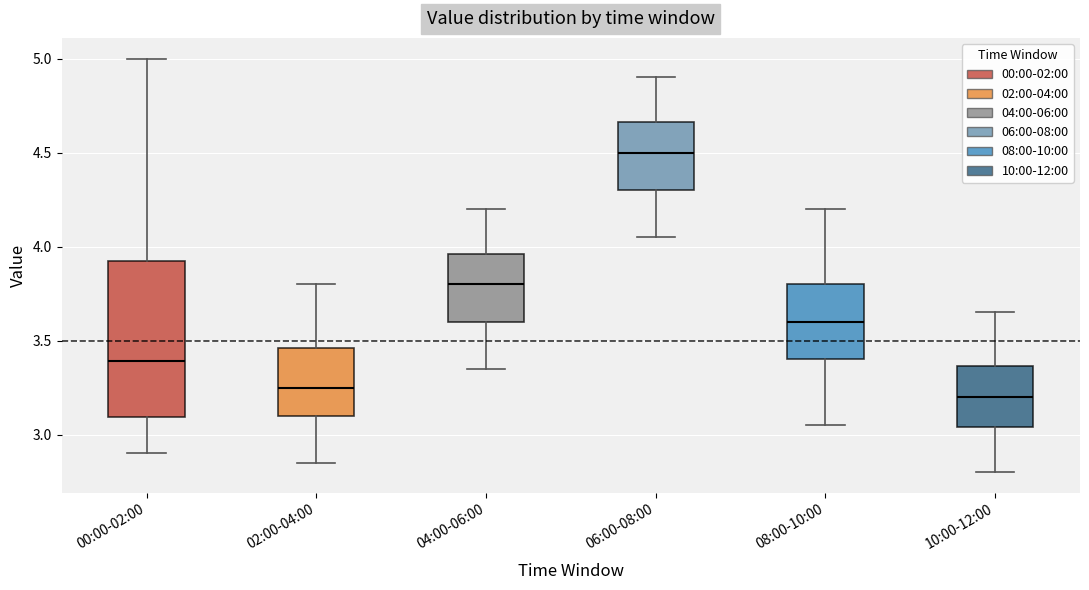

Reading left to right, transcribe this box plot: for each box, give where its median line is, the range the box spans, and where its two whiskers end, as read against the y-axis. The values are not printed on the chart, so give them approximately, as read against the axis.

00:00-02:00: median 3.40, box 3.10 to 3.95, whiskers 2.90 to 5.00
02:00-04:00: median 3.25, box 3.10 to 3.45, whiskers 2.85 to 3.80
04:00-06:00: median 3.80, box 3.60 to 3.95, whiskers 3.35 to 4.20
06:00-08:00: median 4.50, box 4.30 to 4.65, whiskers 4.05 to 4.90
08:00-10:00: median 3.60, box 3.40 to 3.80, whiskers 3.05 to 4.20
10:00-12:00: median 3.20, box 3.05 to 3.35, whiskers 2.80 to 3.65